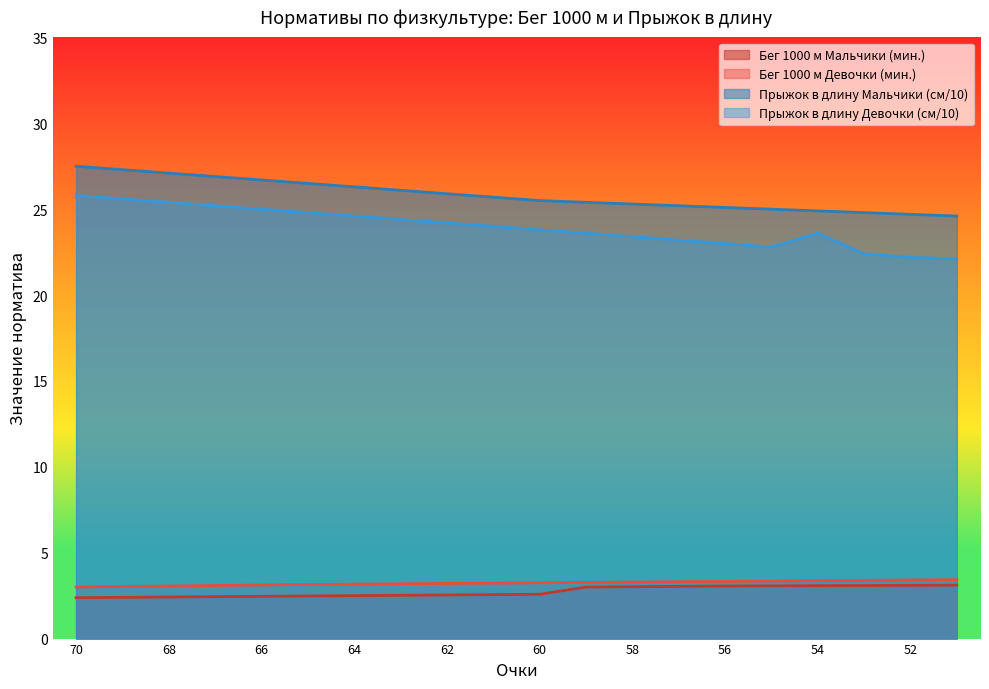

What is the difference between the highest and lowest values at 53?

21.7